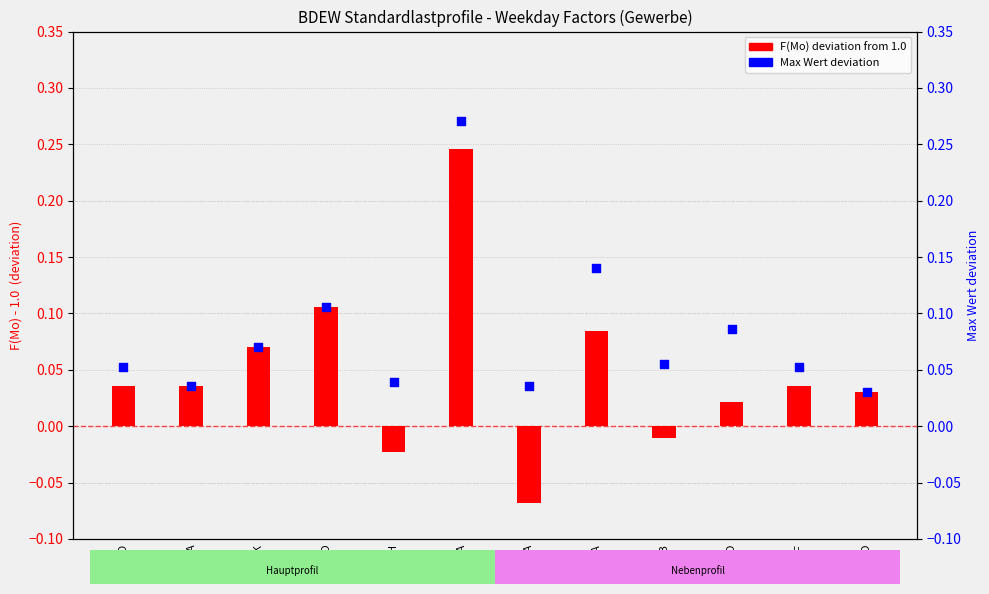

Is the value of F(Mo) deviation at GMF greater than the value of Max Wert deviation at GBA?

No